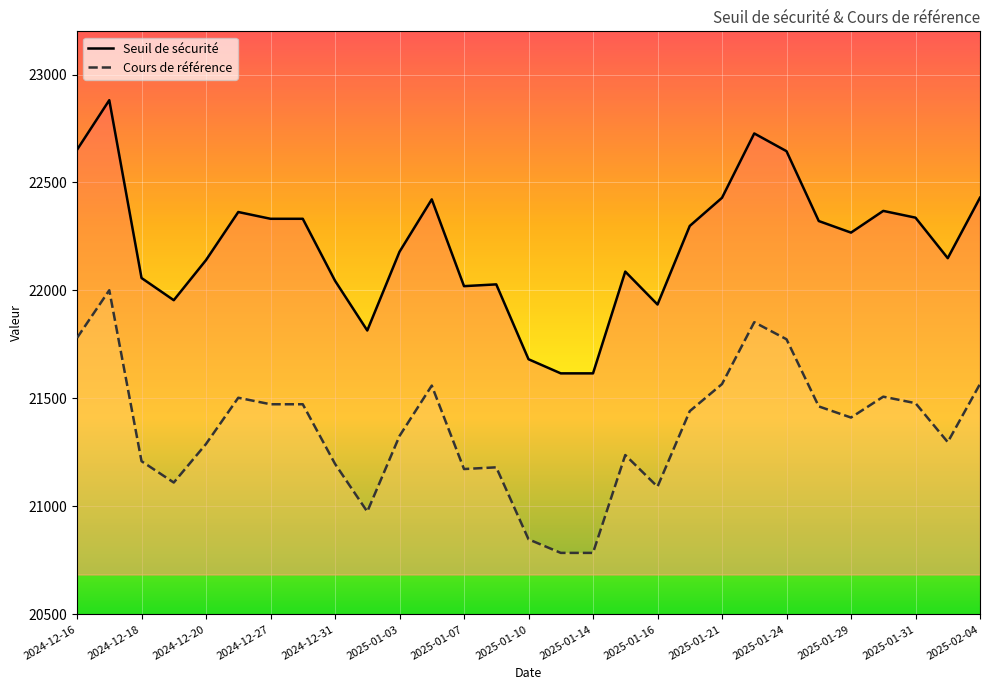

What is the total value across all series at 25?

43876.6